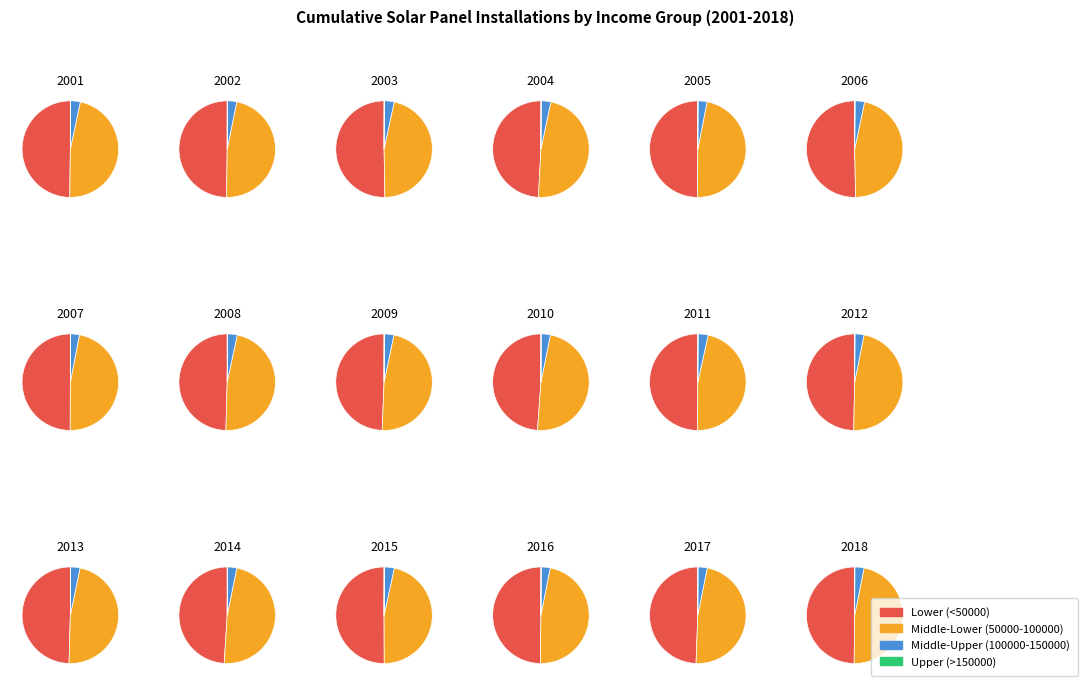

What portion of the pie excludes 22?

97.6%